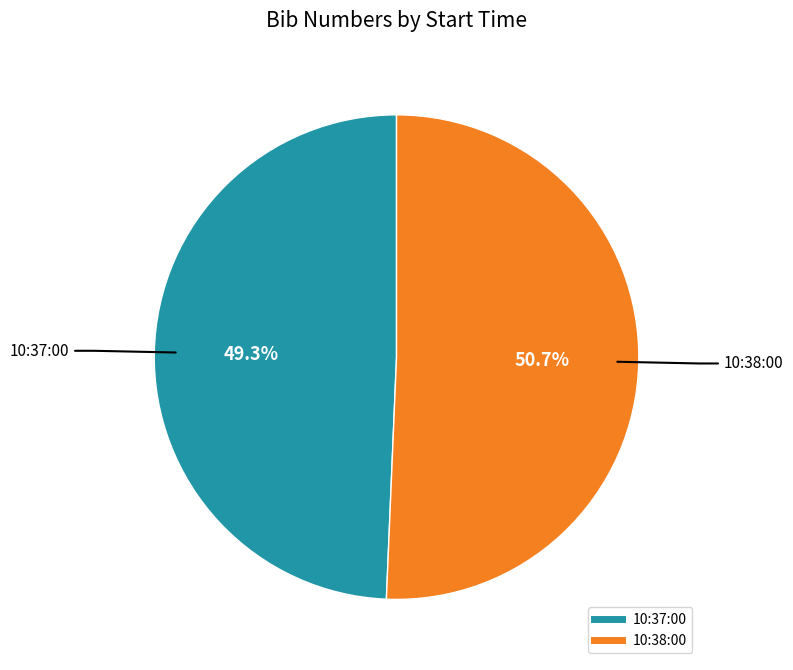

Count the number of slices in the pie.

2